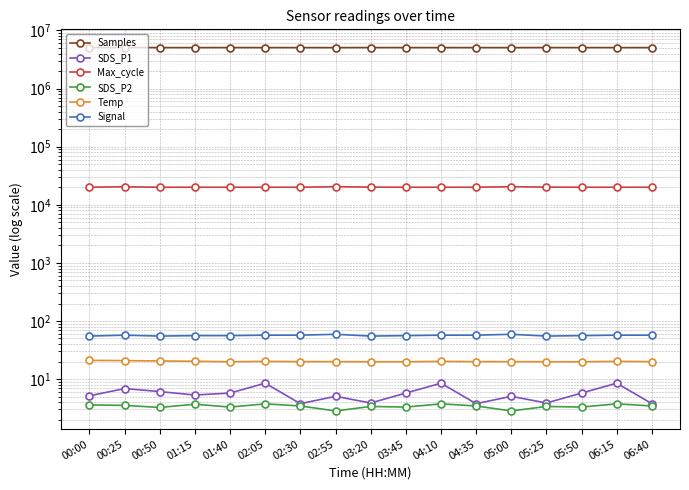

Does the chart display data point markers on the line(s)?

Yes